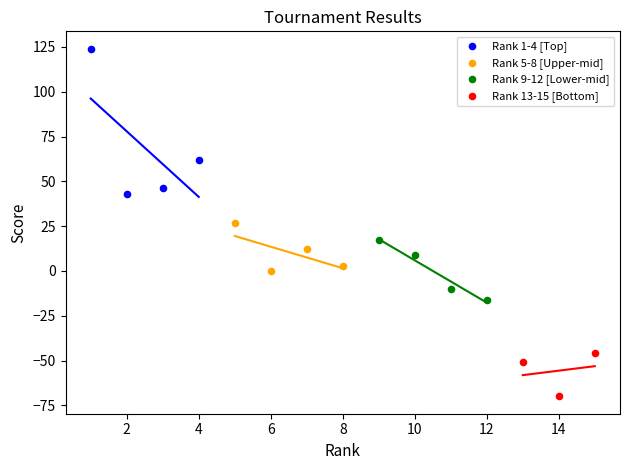

What are all the series names shown in the legend?

Rank 1-4 [Top], Rank 5-8 [Upper-mid], Rank 9-12 [Lower-mid], Rank 13-15 [Bottom]